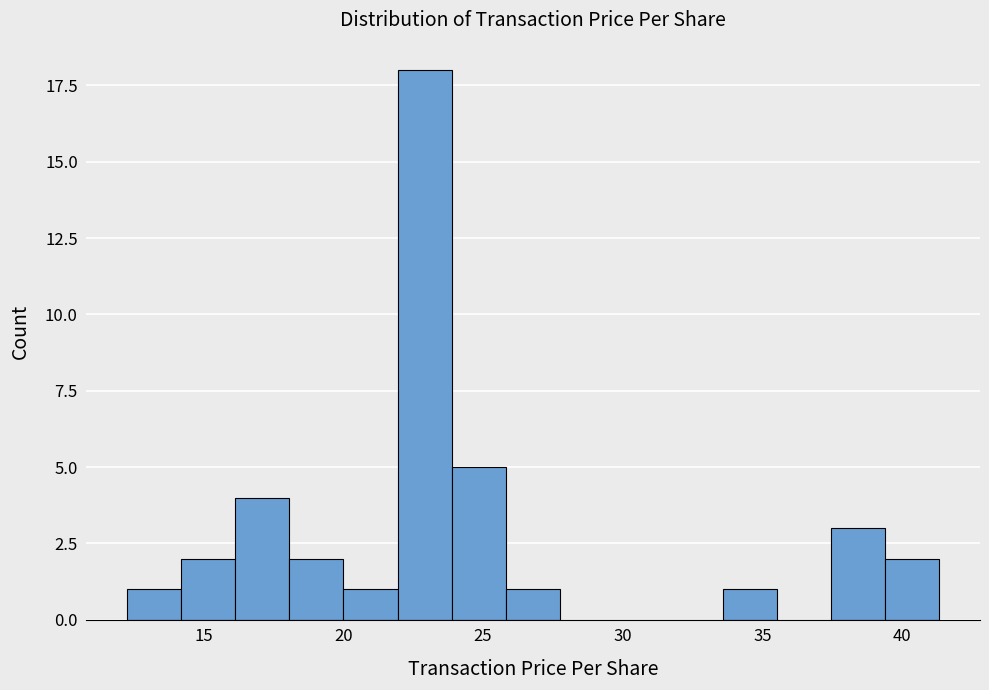

Around what value on the x-axis is the tallest bar? Give the approximate position of its centre, as read against the axis.

23.0